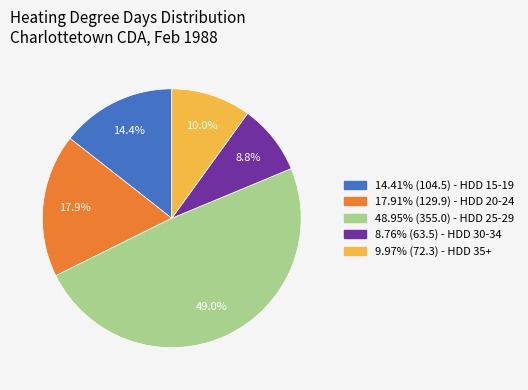

What is the ratio of the value at 48.95% (355.0) - HDD 25-29 to the value at 17.91% (129.9) - HDD 20-24?

2.7